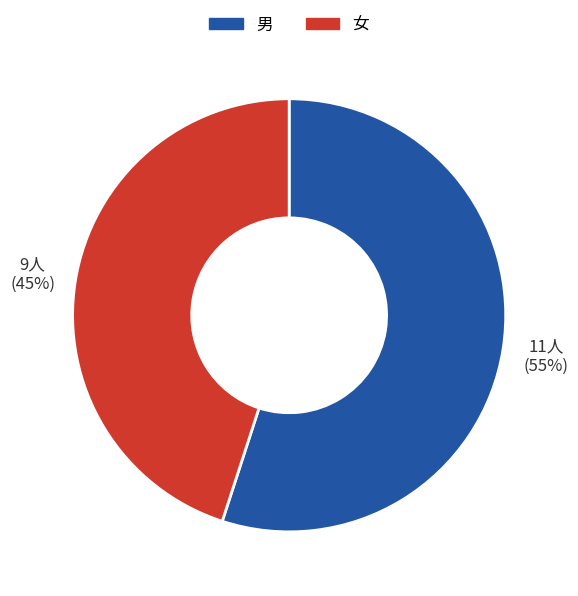

Do 女 and 男 together represent more than half of the pie?

Yes